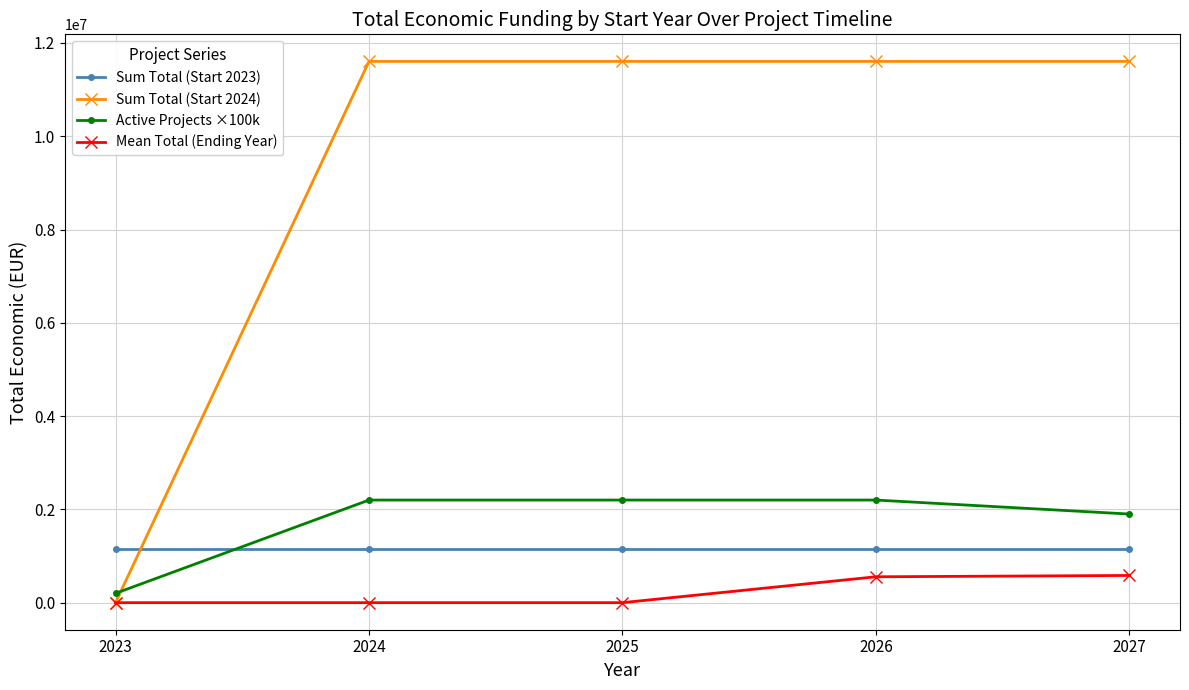

Which series has the largest range (max minus min)?

Sum Total (Start 2024)